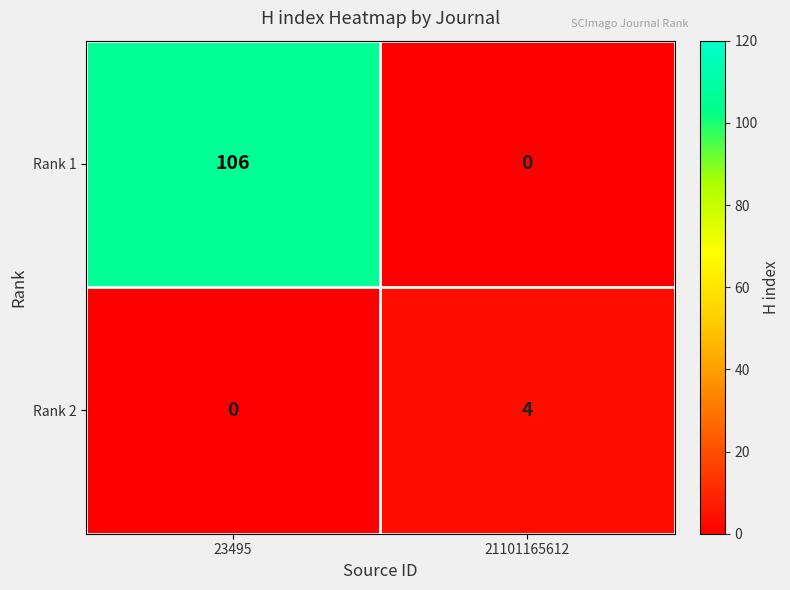

True or false: Rank 2 has a value of 0 at 23495.

True